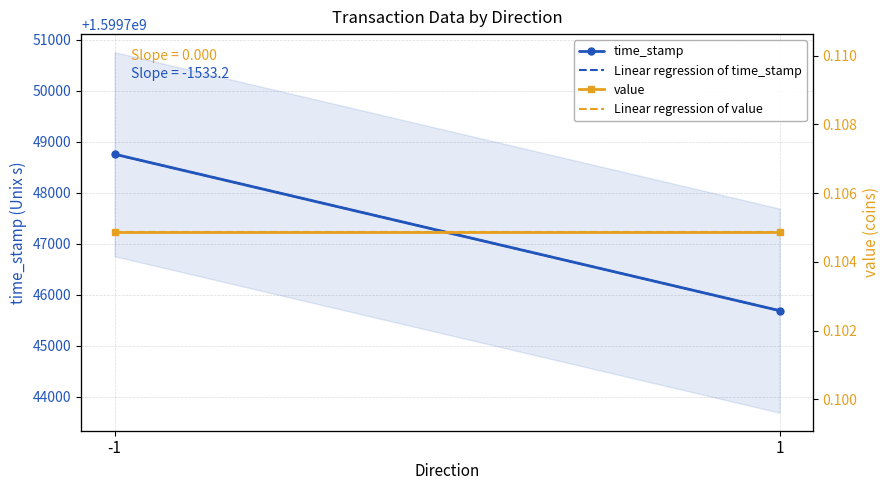

How many lines are shown in the chart?

4